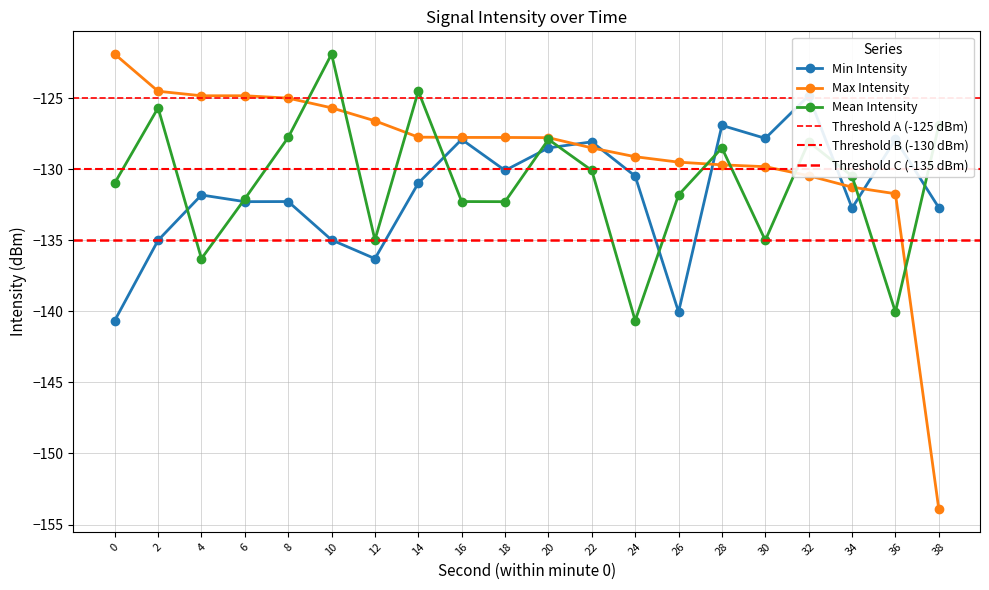

What is the difference between the maximum and second lowest values in the Min Intensity series?

15.2